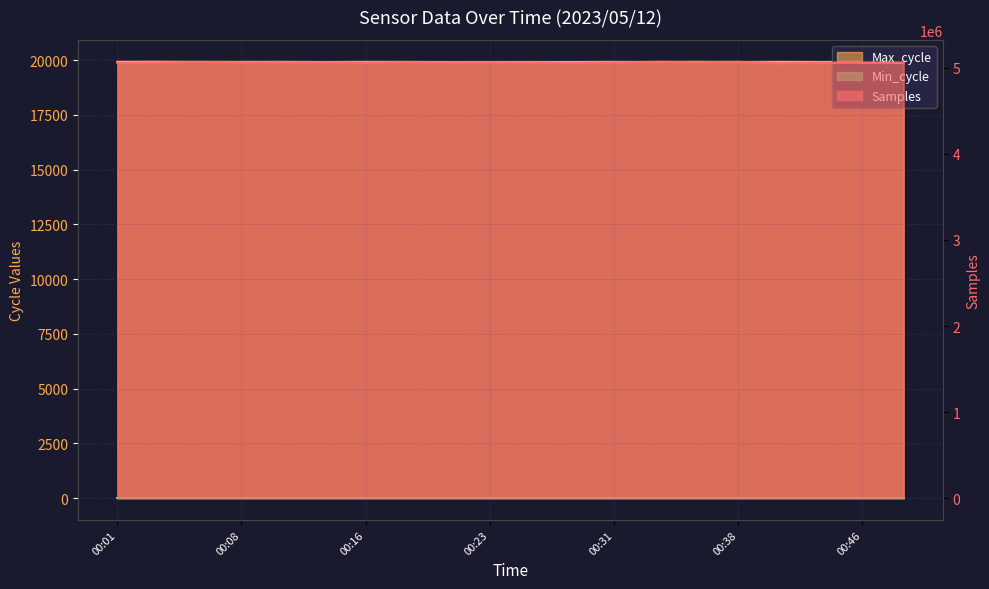

The Max_cycle series shows 7889 at 00:46. True or false?

False